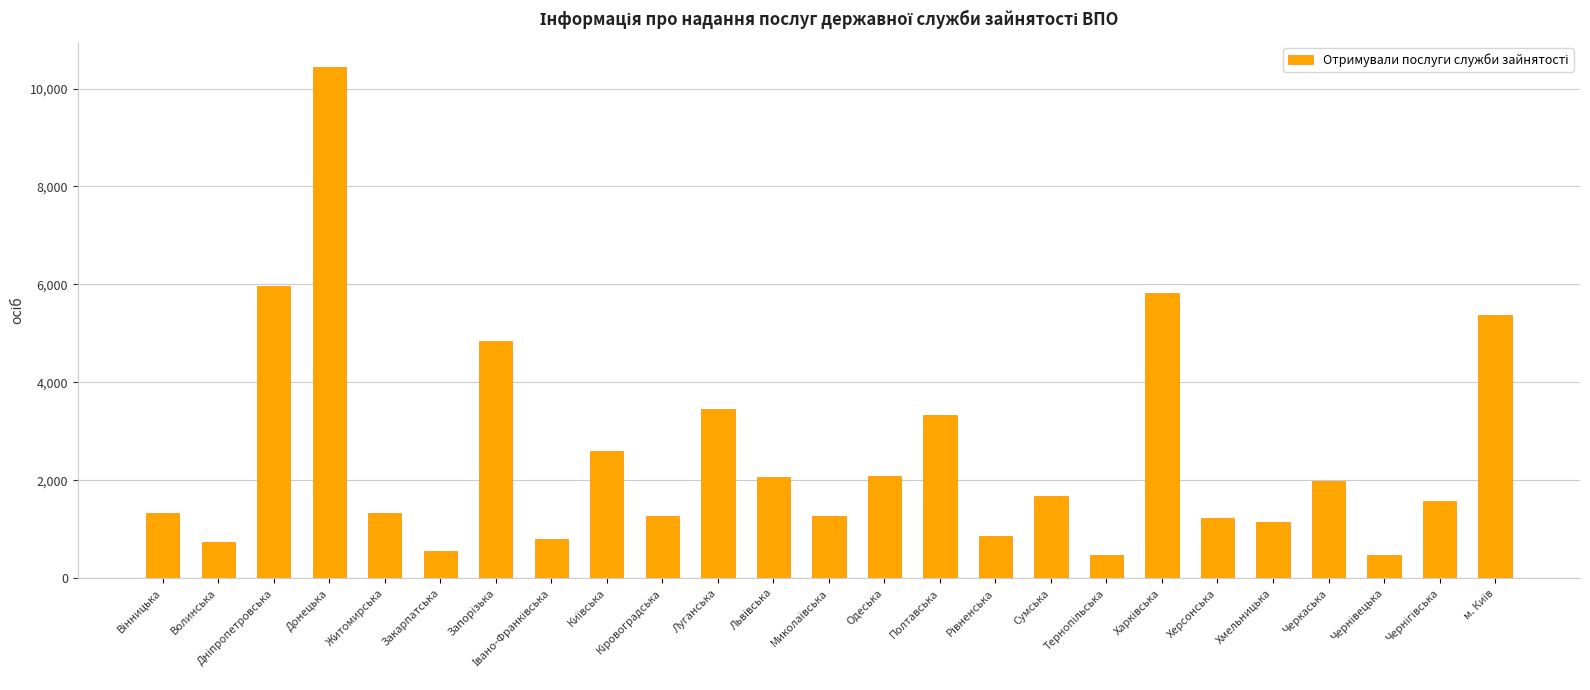

What is the minimum value shown in the chart?

477